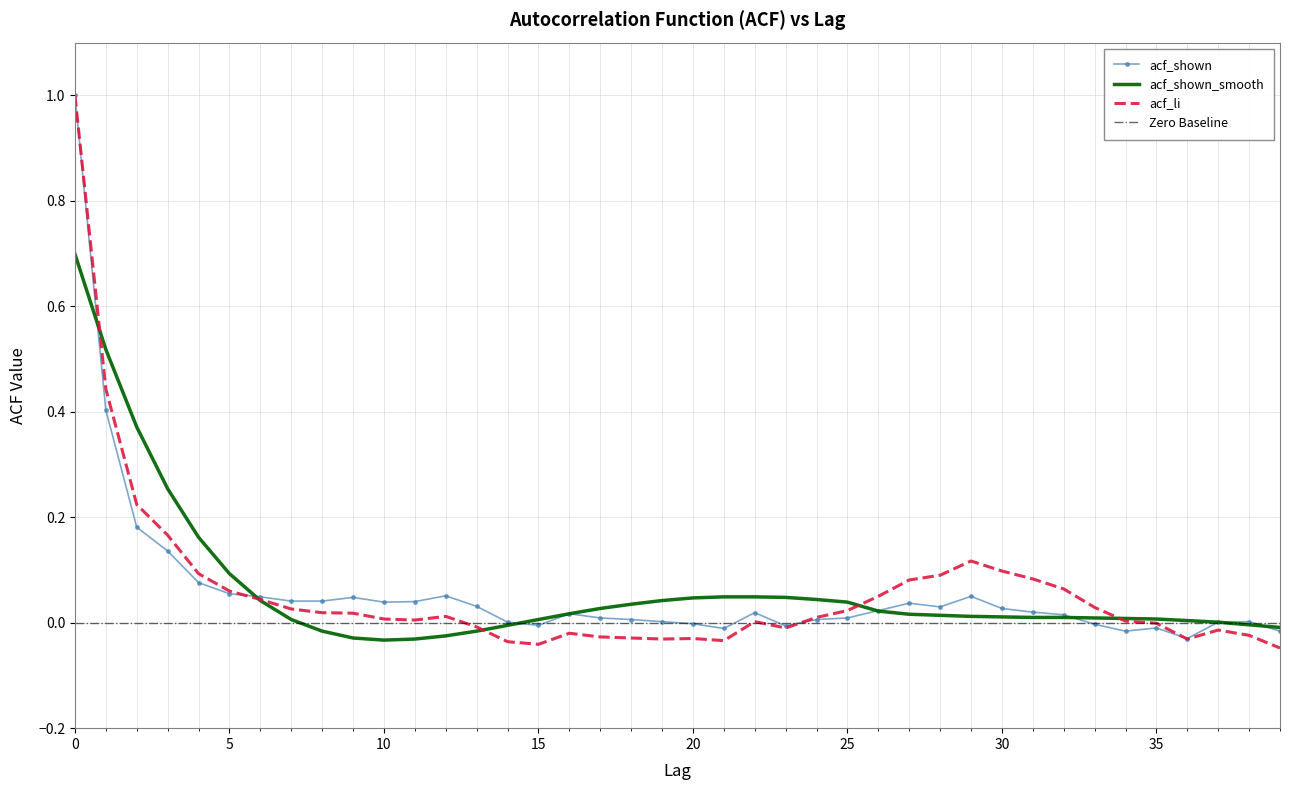

Reading left to right, transcribe all the data shown in this chart.

acf_li: 0=1.0	1=0.4	2=0.2	3=0.2	4=0.1	5=0.1	6=0.0	7=0.0	8=0.0	9=0.0	10=0.0	11=0.0	12=0.0	13=-0.0	14=-0.0	15=-0.0	16=-0.0	17=-0.0	18=-0.0	19=-0.0	20=-0.0	21=-0.0	22=0.0	23=-0.0	24=0.0	25=0.0	26=0.1	27=0.1	28=0.1	29=0.1	30=0.1	31=0.1	32=0.1	33=0.0	34=0.0	35=-0.0	36=-0.0	37=-0.0	38=-0.0	39=-0.0
acf_shown: 0=1.0	1=0.4	2=0.2	3=0.1	4=0.1	5=0.1	6=0.0	7=0.0	8=0.0	9=0.0	10=0.0	11=0.0	12=0.1	13=0.0	14=0.0	15=-0.0	16=0.0	17=0.0	18=0.0	19=0.0	20=-0.0	21=-0.0	22=0.0	23=-0.0	24=0.0	25=0.0	26=0.0	27=0.0	28=0.0	29=0.1	30=0.0	31=0.0	32=0.0	33=-0.0	34=-0.0	35=-0.0	36=-0.0	37=0.0	38=0.0	39=-0.0
acf_shown_smooth: 0=0.7	1=0.5	2=0.4	3=0.3	4=0.2	5=0.1	6=0.0	7=0.0	8=-0.0	9=-0.0	10=-0.0	11=-0.0	12=-0.0	13=-0.0	14=-0.0	15=0.0	16=0.0	17=0.0	18=0.0	19=0.0	20=0.0	21=0.0	22=0.0	23=0.0	24=0.0	25=0.0	26=0.0	27=0.0	28=0.0	29=0.0	30=0.0	31=0.0	32=0.0	33=0.0	34=0.0	35=0.0	36=0.0	37=0.0	38=-0.0	39=-0.0